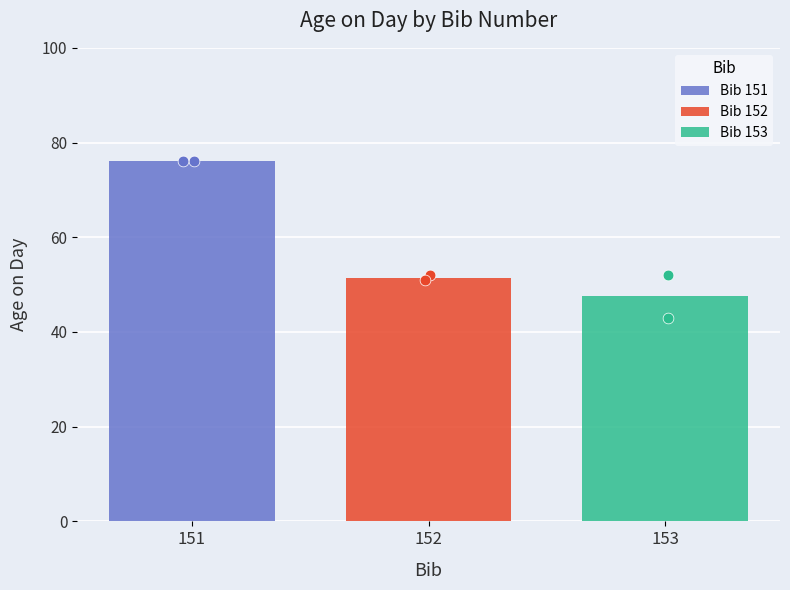

What is the ratio of the value at 151-David to the value at 152-Peter?

1.5